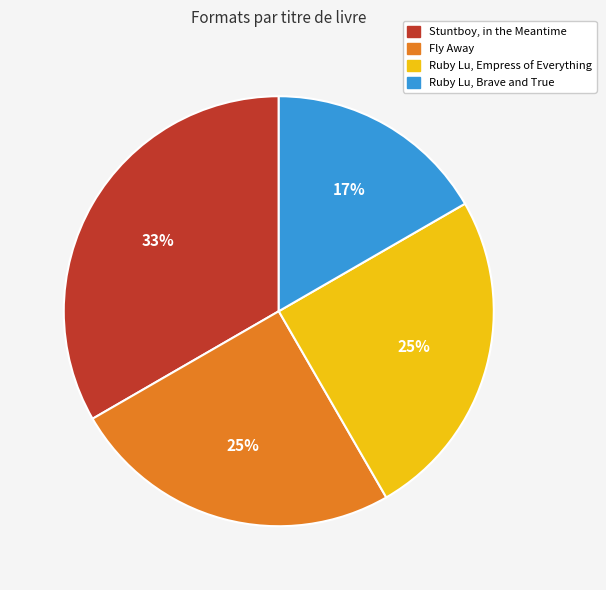

To the nearest percent, what portion does Fly Away represent?

25%